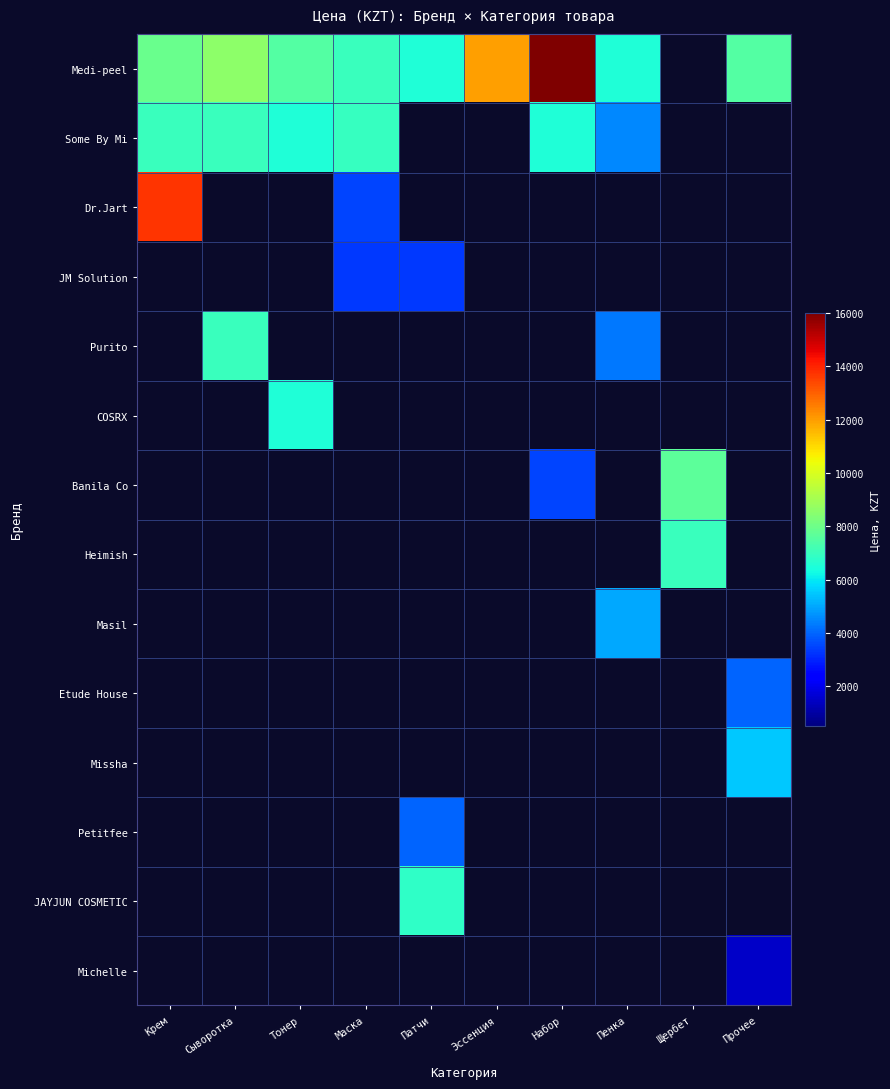

Which series changed the most between Сыворотка and Набор?

Medi-peel